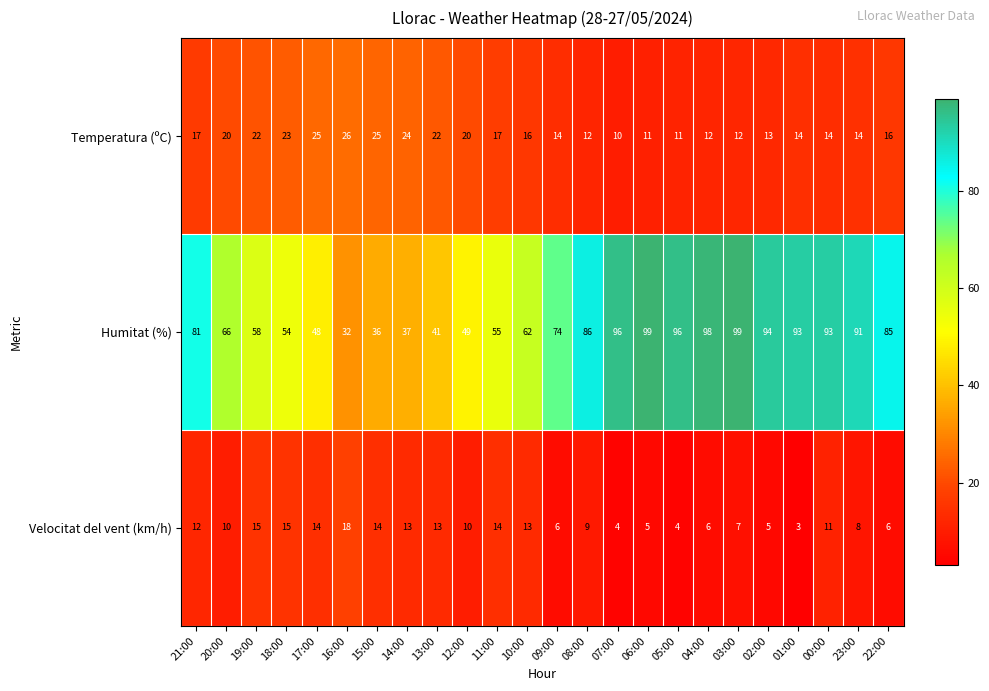

The value of Temperatura (ºC) at 23:00 is 10. True or false?

False